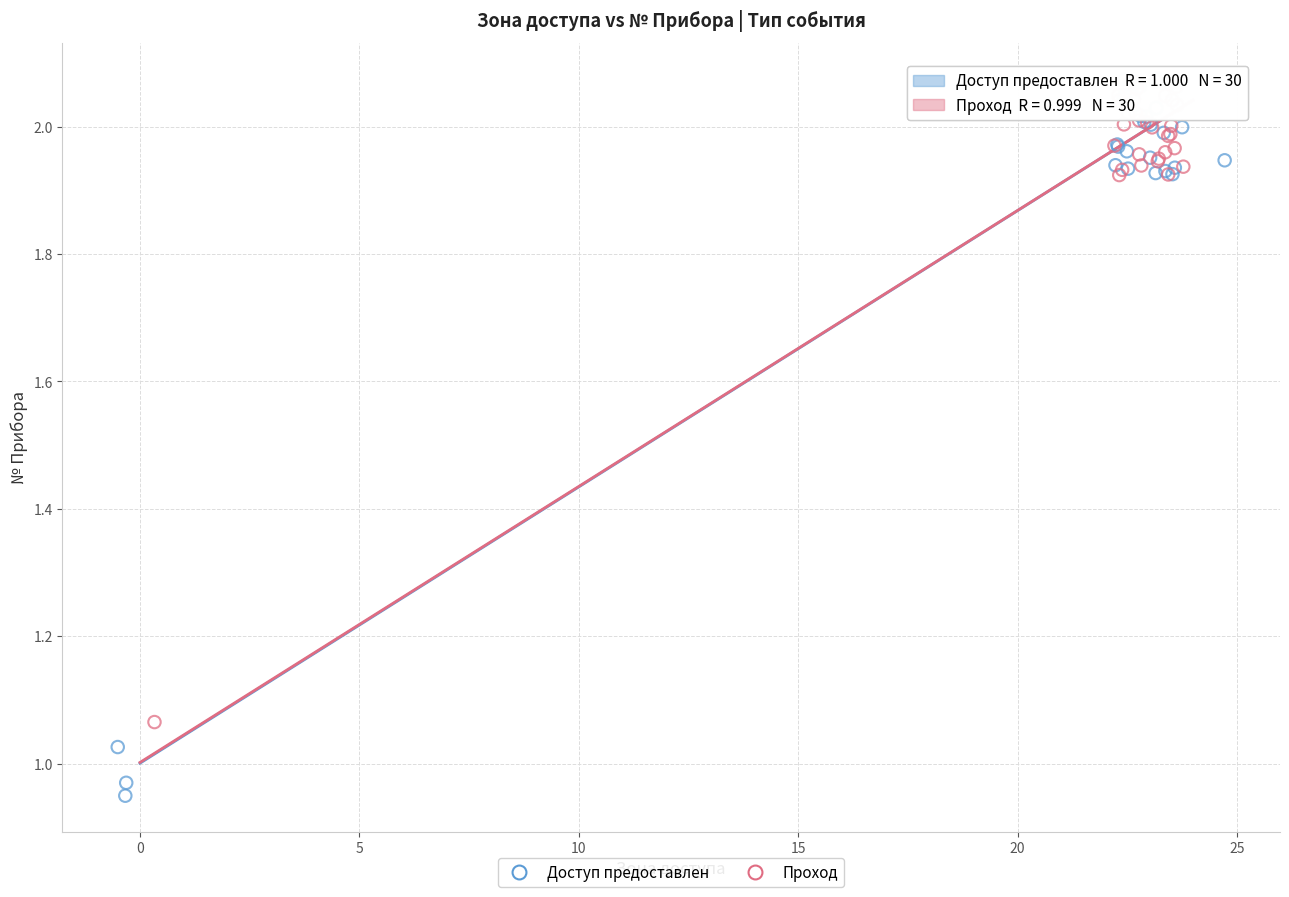

Which series has the widest spread of Y values?

Доступ предоставлен